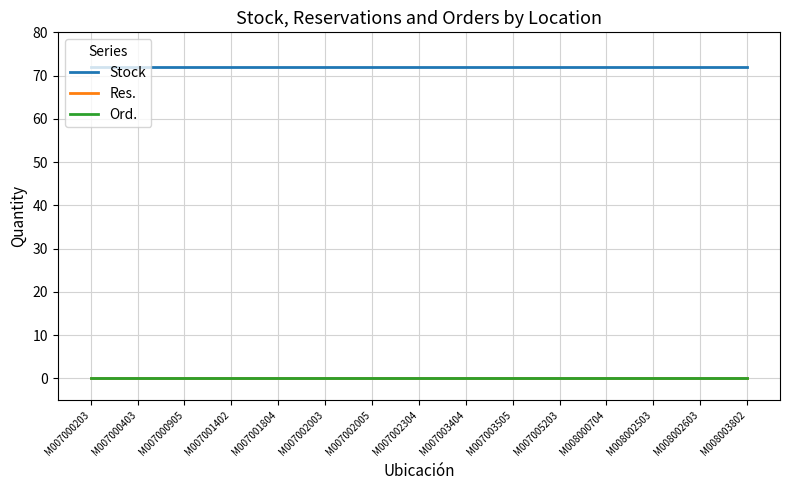

Which series has the largest total across all categories?

Stock